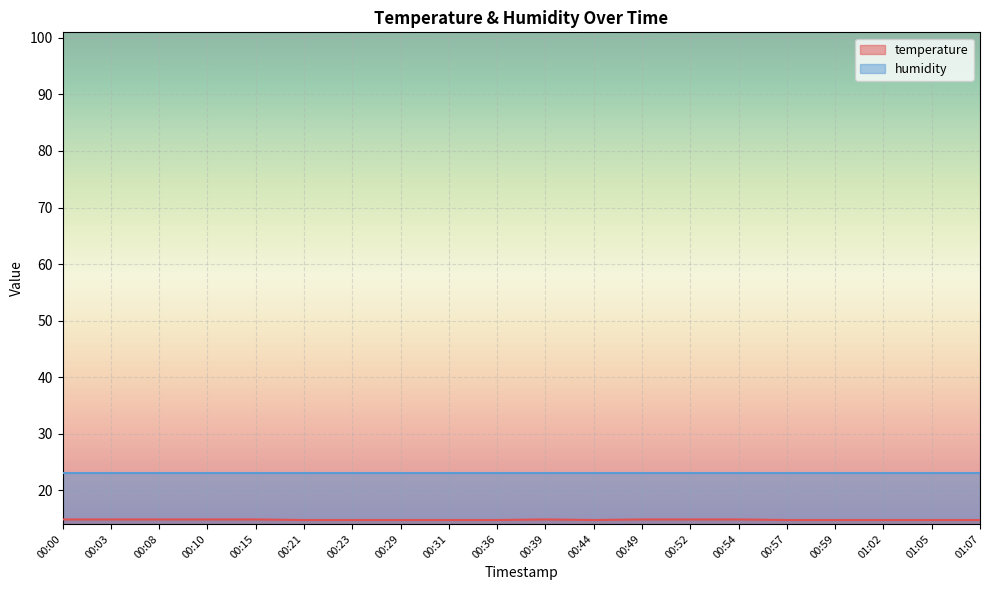

What position from the left is 00:15?

5